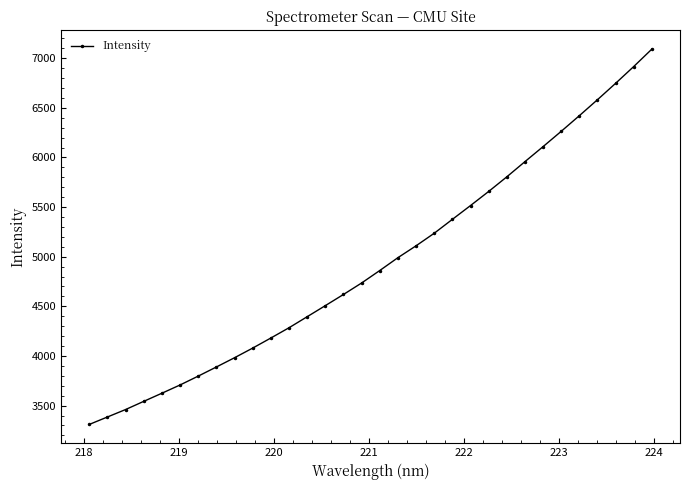

What is the sum of all values?

158137.3